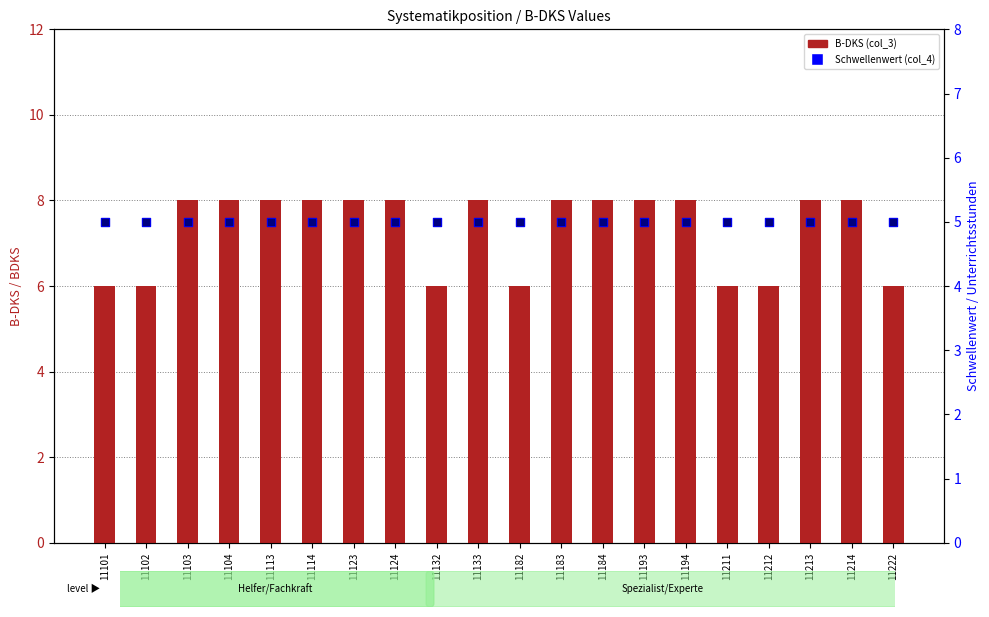

Which series reaches the minimum Y coordinate?

Schwellenwert (col_4)